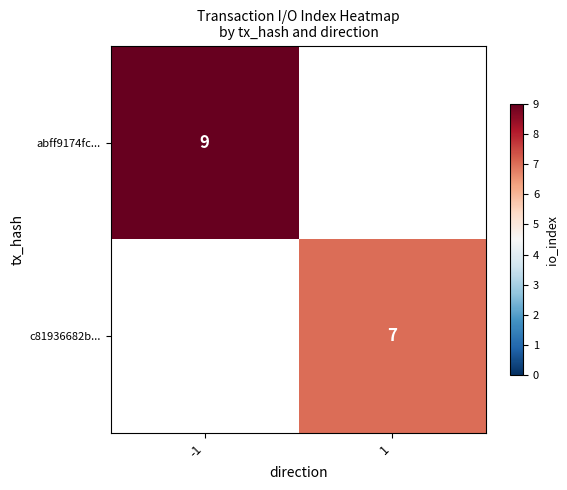

Is it true that abff9174fc... equals 13 at -1?

False